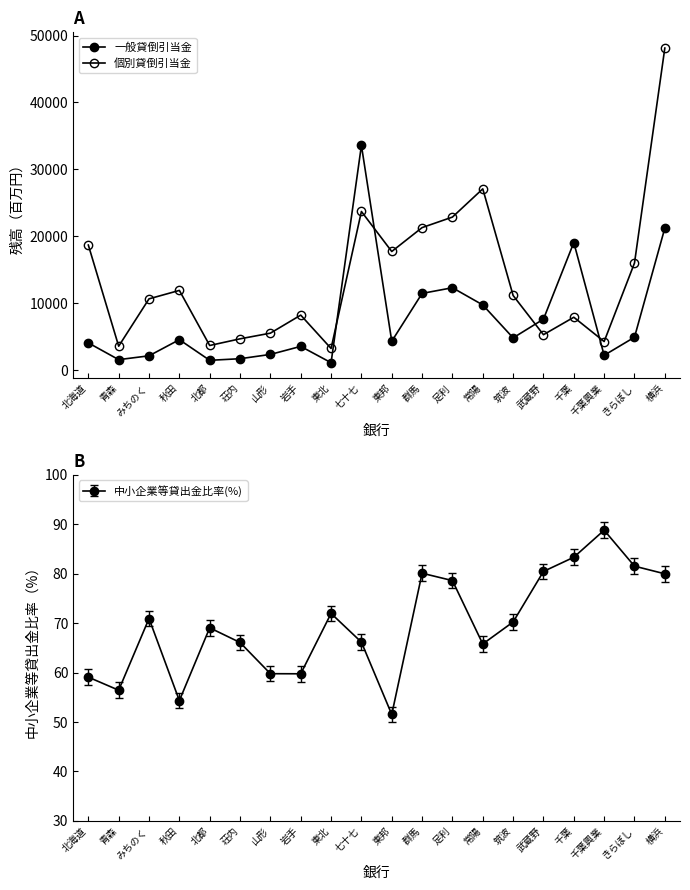

What is the difference between the highest and lowest values at 北都?

2216